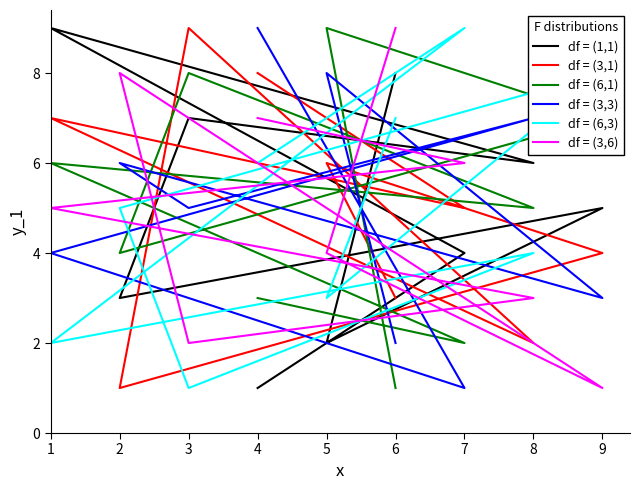

How many categories are shown in the chart?

9